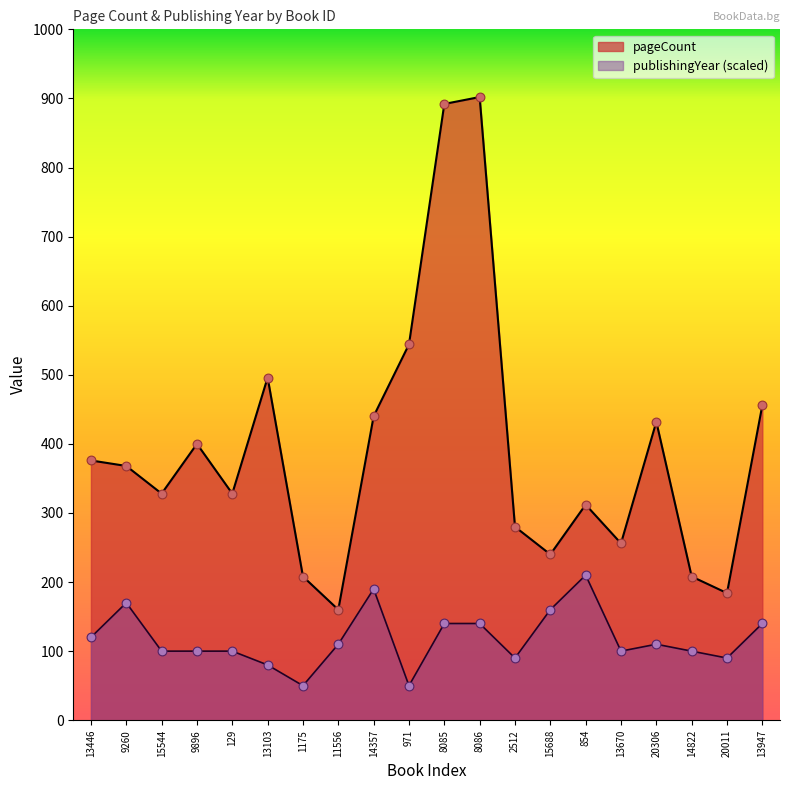

Which series contains the lowest Y value?

publishingYear